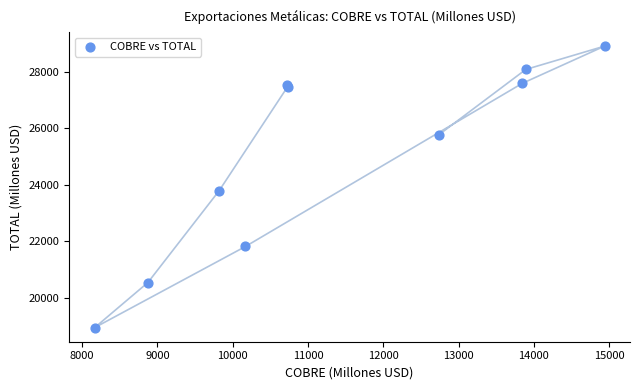

What Y value in the scatter plot is closest to 23924?

23789.4